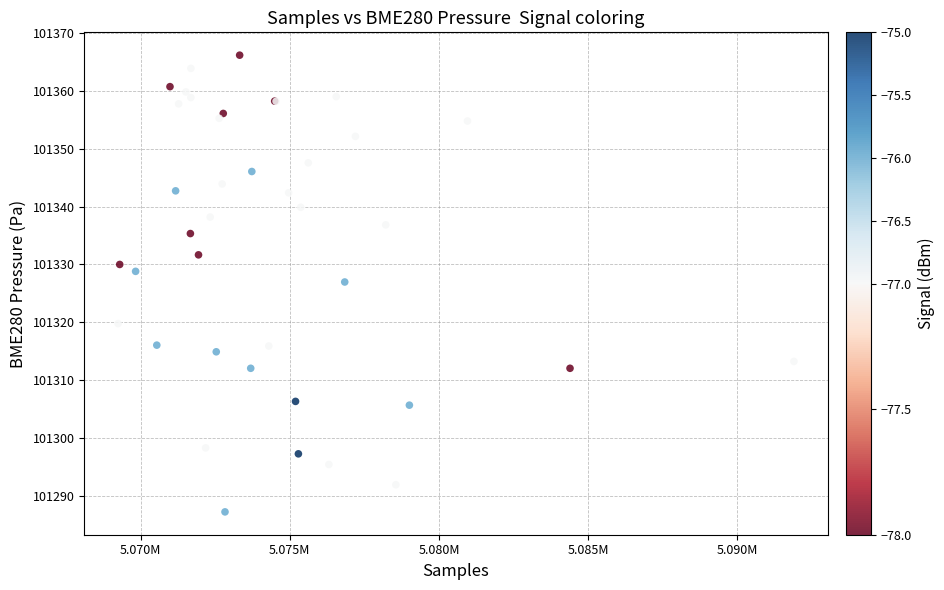

What Y value in the scatter plot is closest to 101326?

101327.0